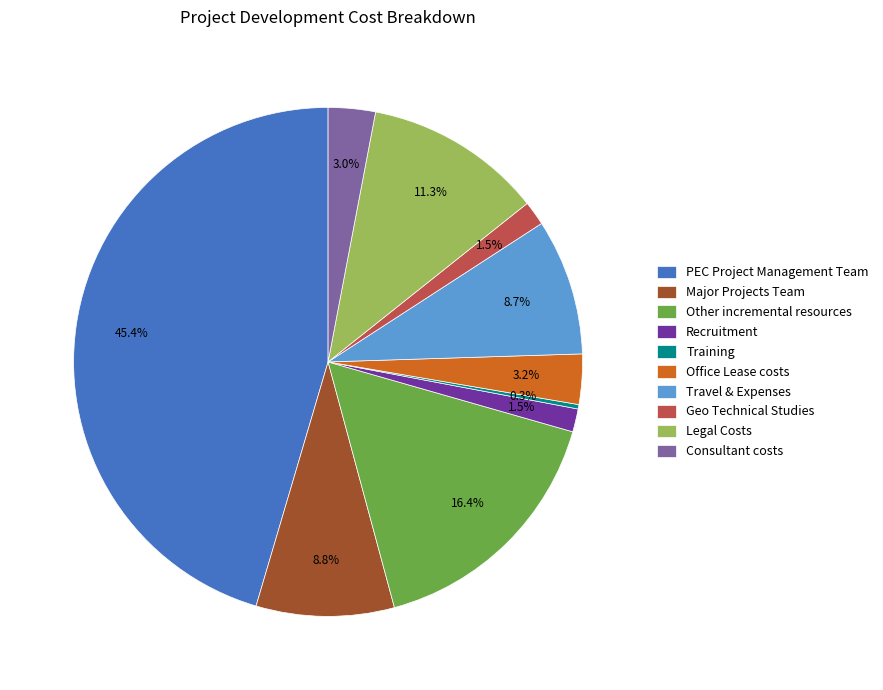

What is the largest slice in the pie chart?

PEC Project Management Team